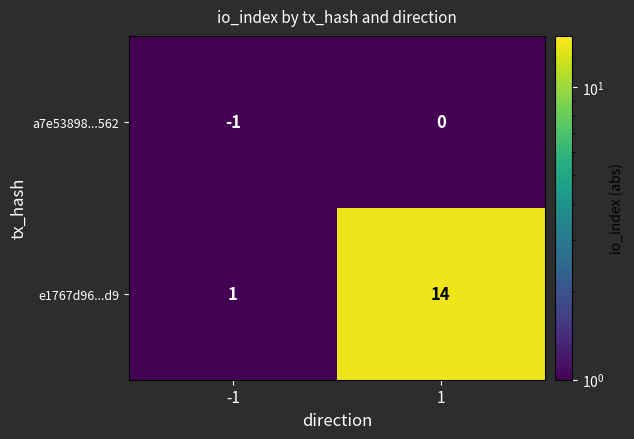

What is the greatest value displayed?

14